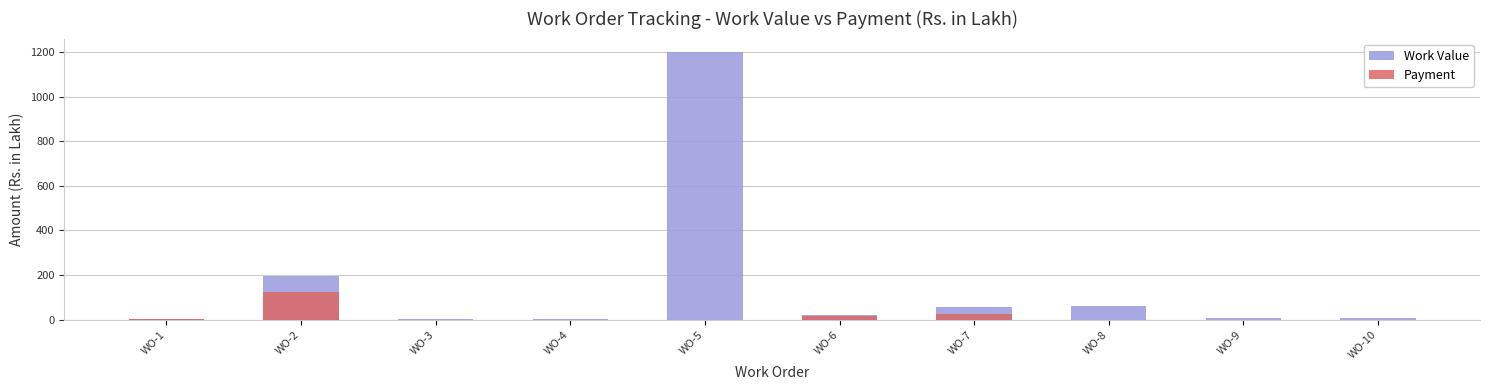

At which label is Payment closest to 62?

WO-7